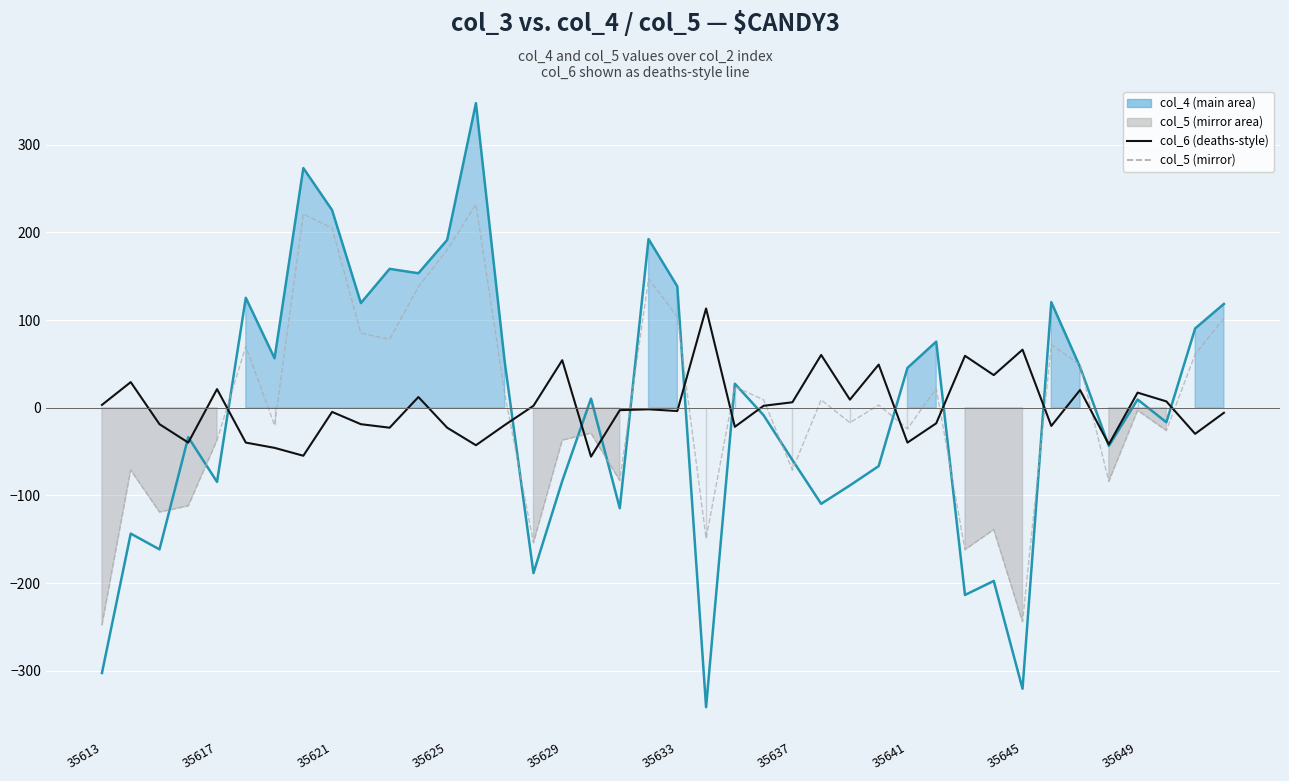

Which series ends up on top after the final intersection of col_4 (line) and col_6 (deaths-style)?

col_4 (line)